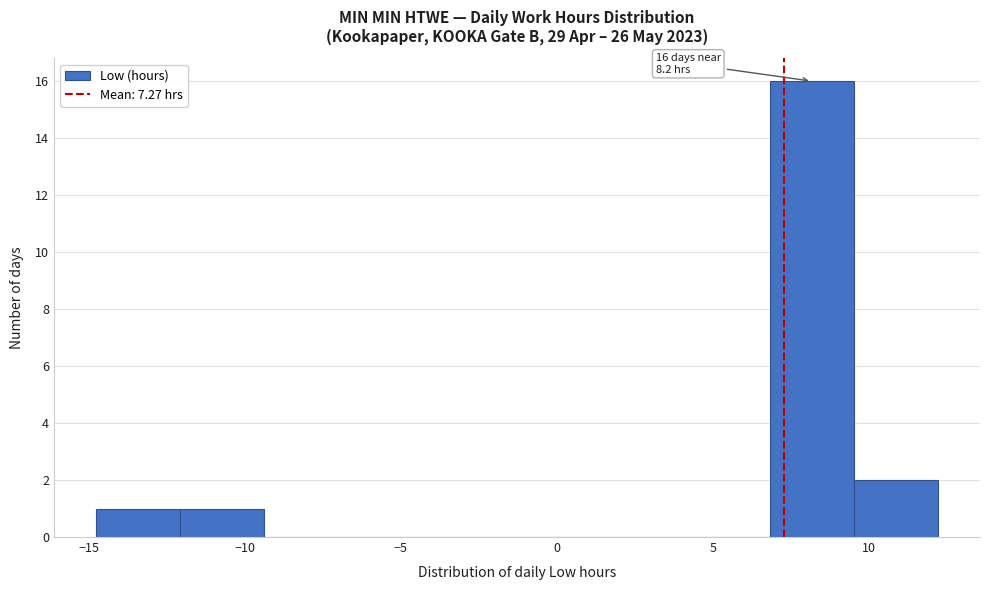

Over which range of the x-axis is the bar tallest?

7.0 to 9.5